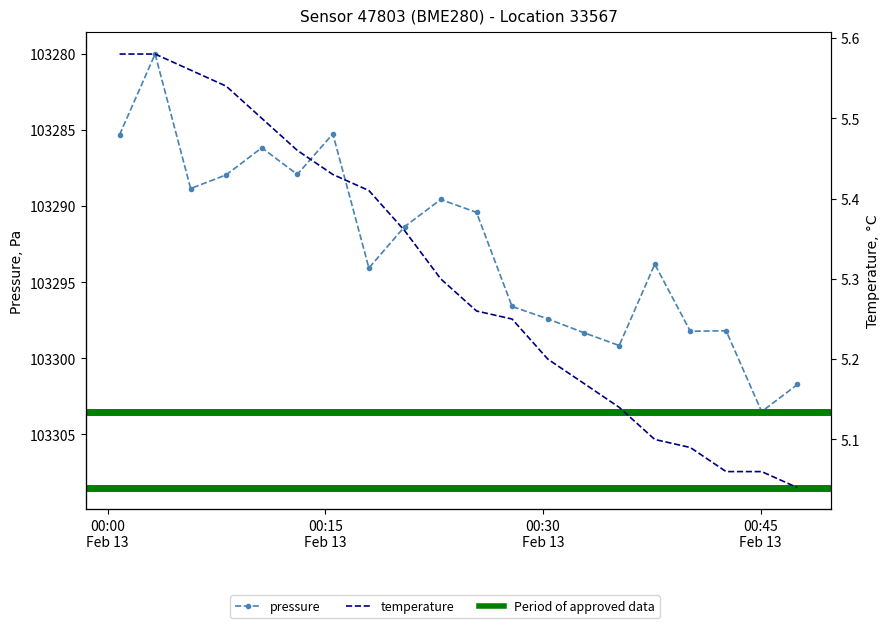

Is the value of pressure at 7 greater than the value of temperature at 11?

Yes